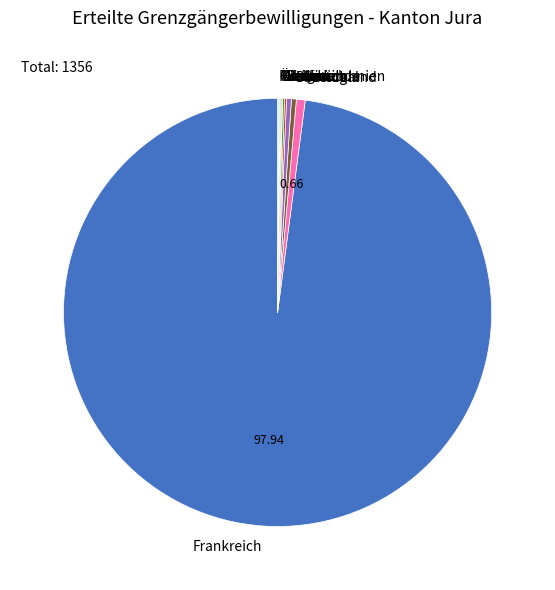

What is the largest slice in the pie chart?

Frankreich